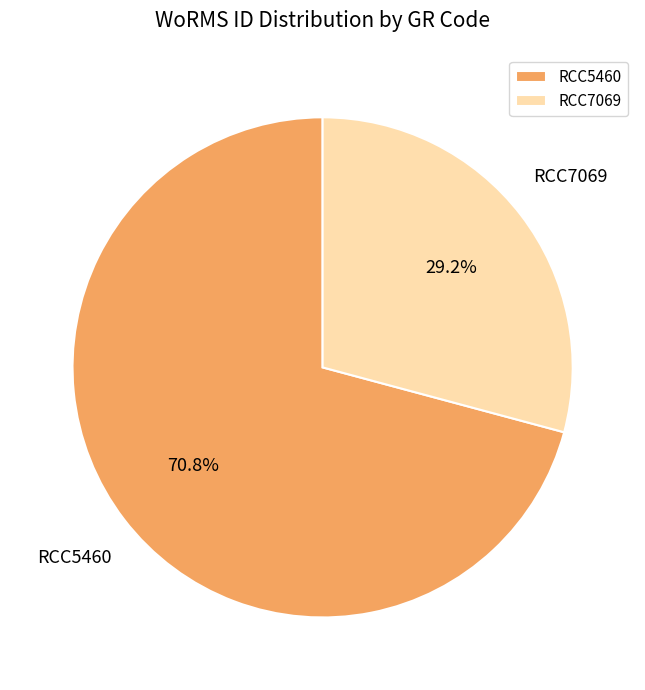

Which has a higher value, RCC5460 or RCC7069?

RCC5460